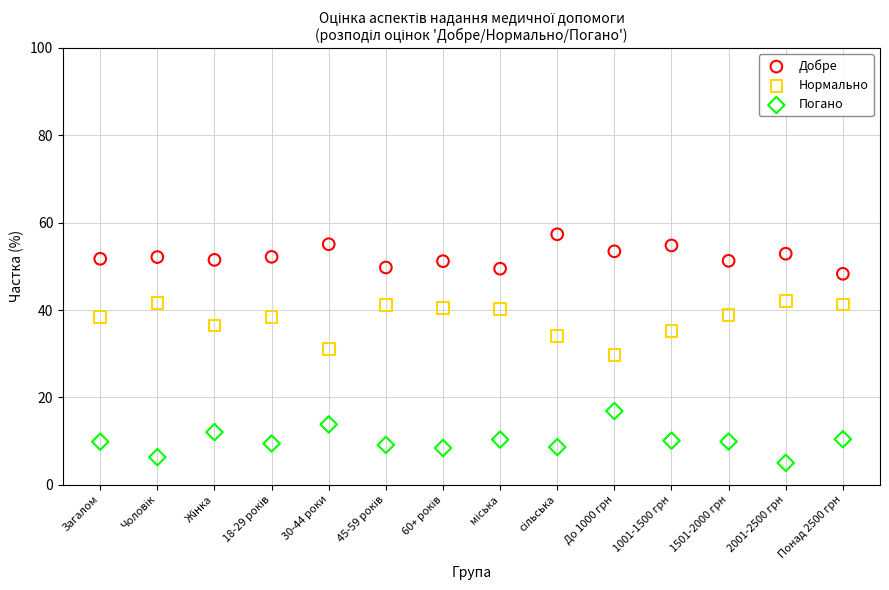

Which series contains the lowest Y value?

Погано